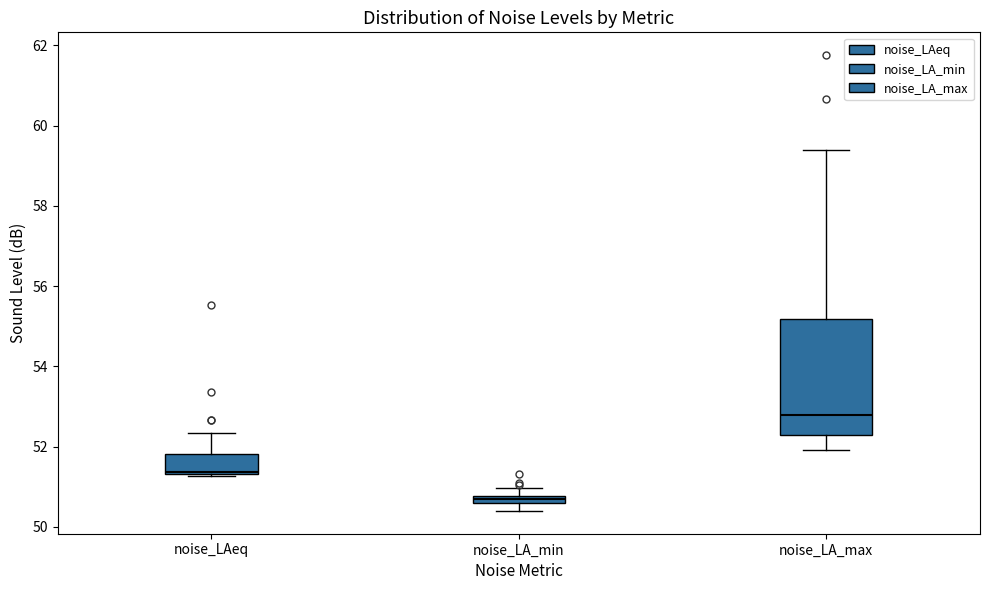

Where is the upper edge of the box for noise_LAeq on the y-axis? The values are not printed on the chart, so give them approximately, as read against the axis.

51.8